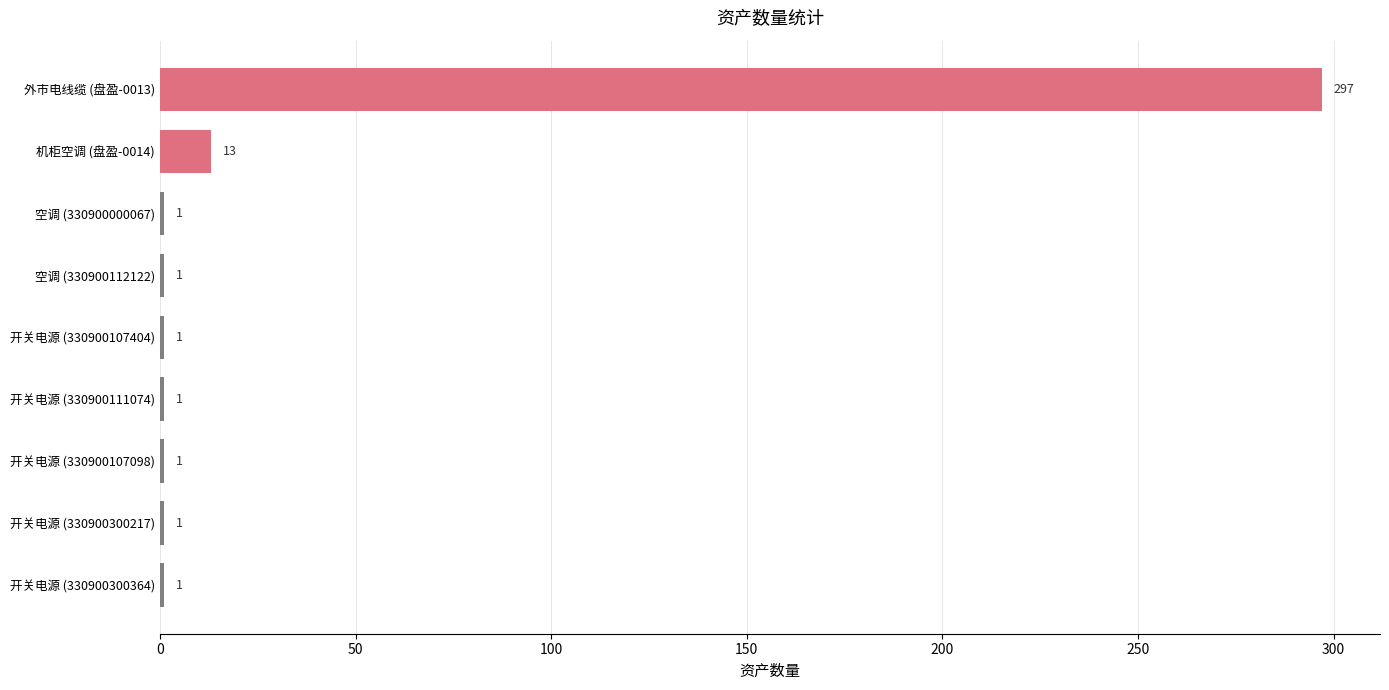

What is the difference between the maximum and minimum values?

296